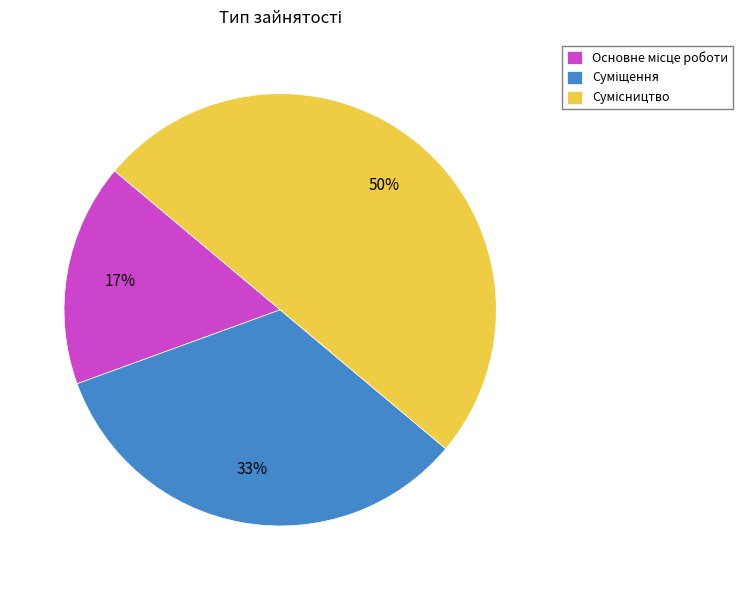

To the nearest percent, what is the difference between the largest and smallest slice percentages?

33%